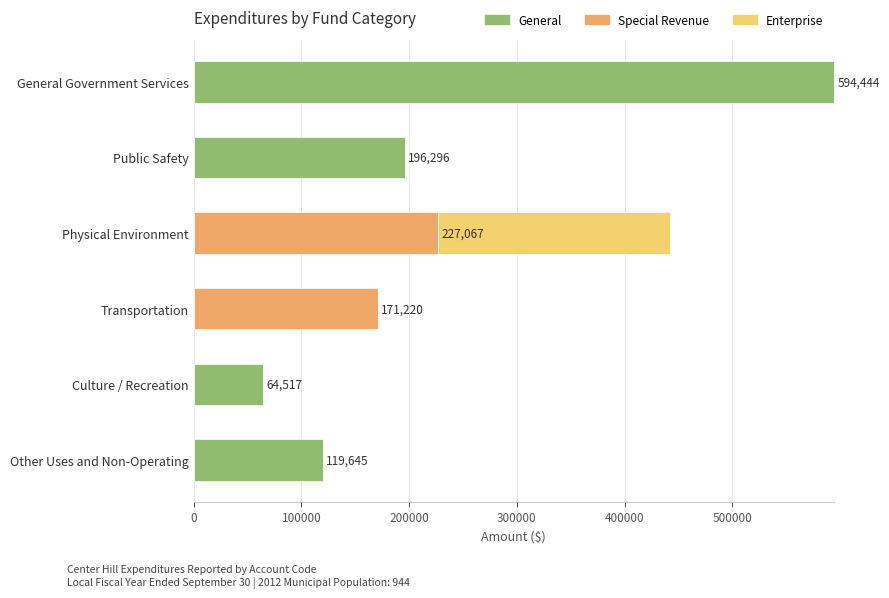

The General series shows 52734 at Other Uses and Non-Operating. True or false?

False